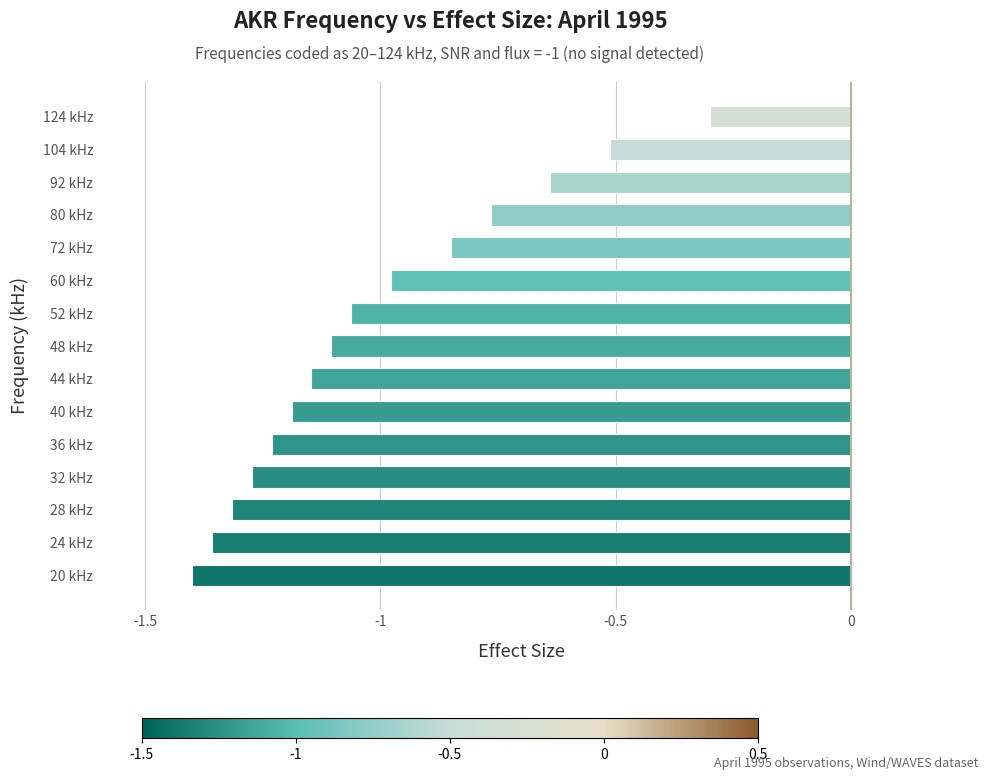

What is the sum of all values?

-15.1